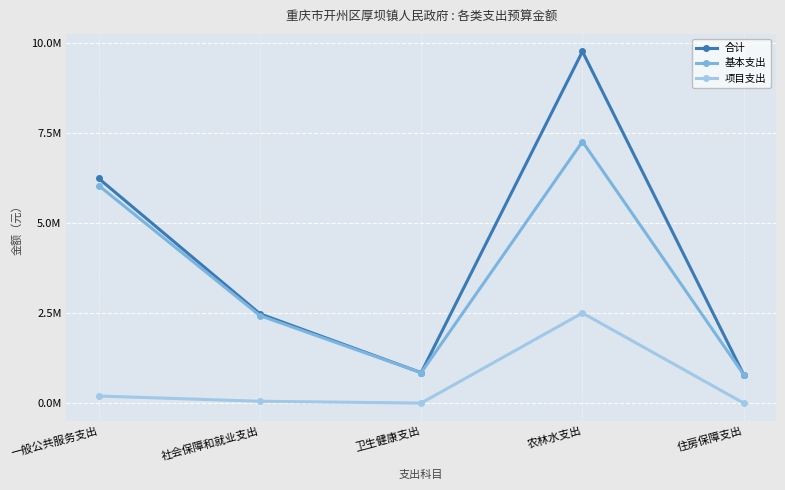

In 合计, how many points are higher than both neighbors (excluding endpoints)?

1